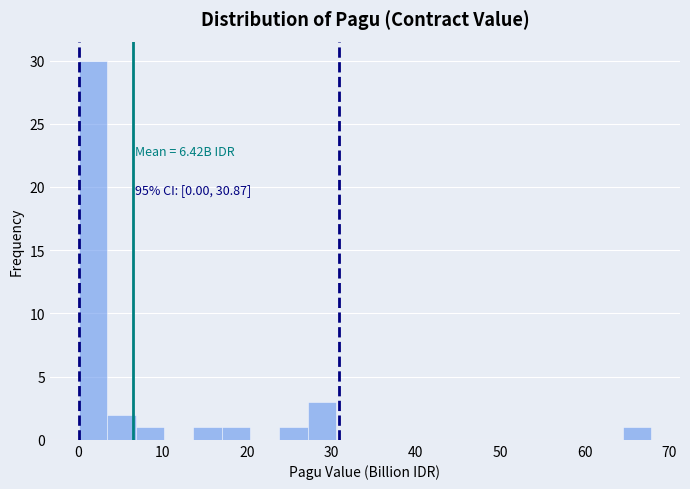

Around what value on the x-axis is the tallest bar? Give the approximate position of its centre, as read against the axis.

2